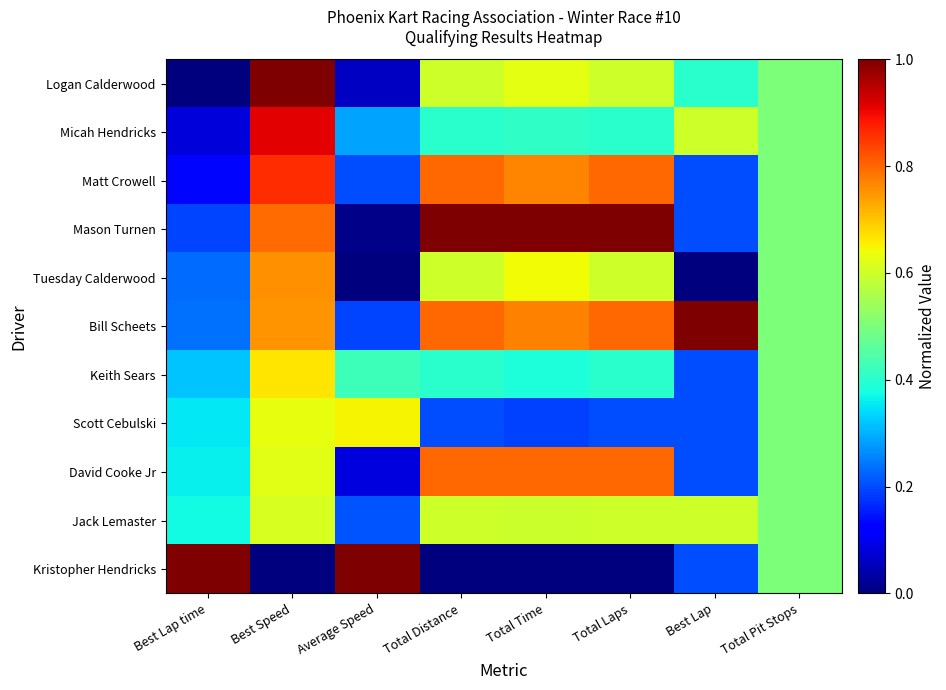

What is the total value across all series at Total Time?

6.2